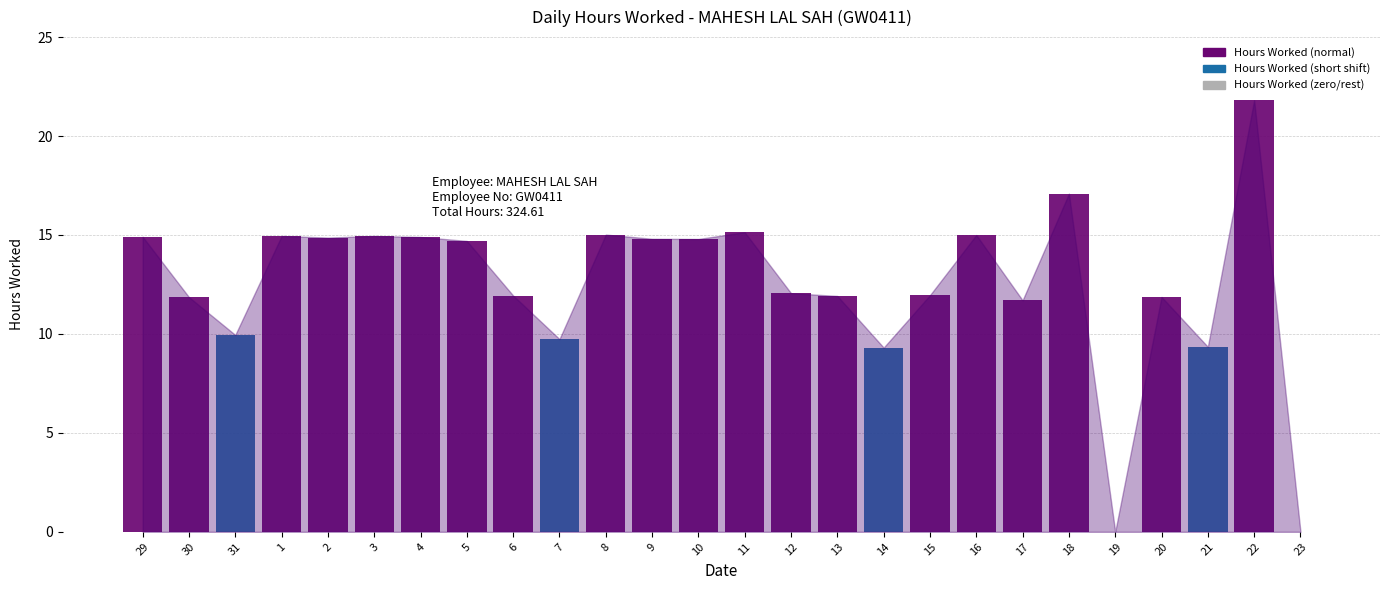

Is it true that the value at 9 is 7.8?

False